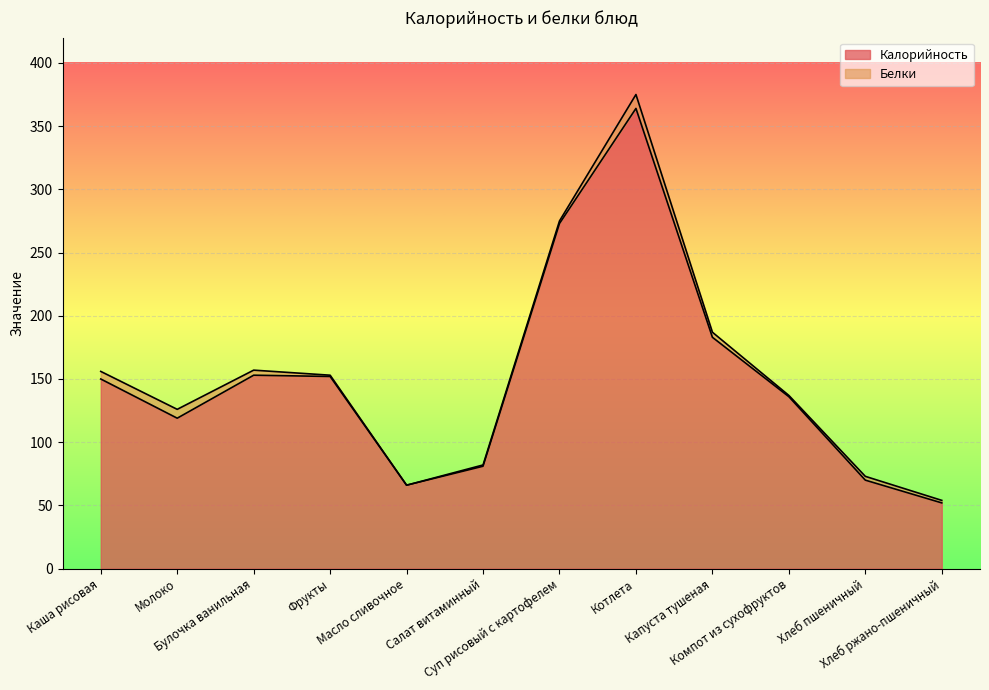

Rank the categories by value from highest to lowest.

Котлета, Суп рисовый с картофелем, Капуста тушеная, Булочка ванильная, Фрукты, Каша рисовая, Компот из сухофруктов, Молоко, Салат витаминный, Хлеб пшеничный, Масло сливочное, Хлеб ржано-пшеничный